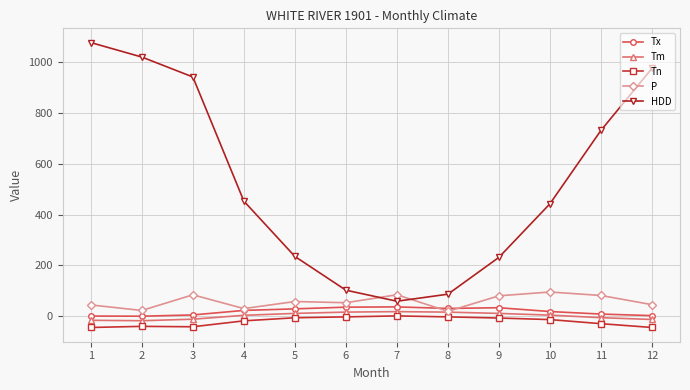

True or false: Tn and HDD cross at least once.

False